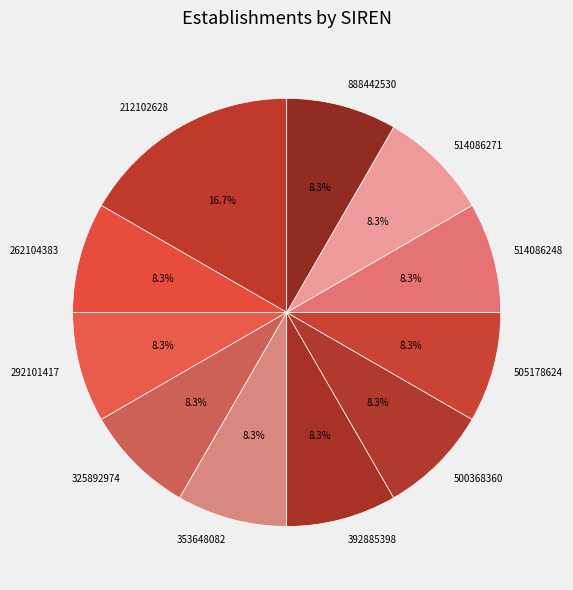

What is the largest slice in the pie chart?

212102628